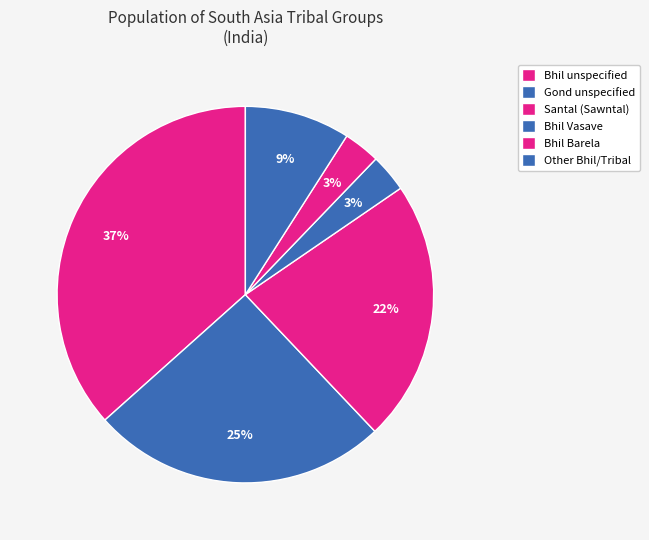

Count the number of slices in the pie.

6